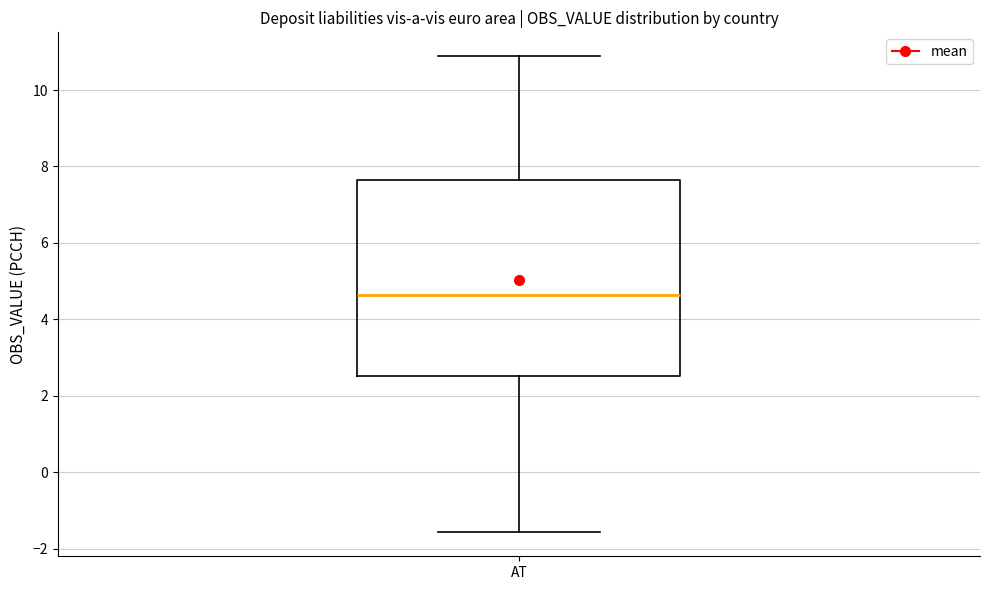

Read this box plot against the y-axis: the position of the median line, the range covered by the box, and the ends of both whiskers. The values are not printed on the chart, so give them approximately, as read against the axis.

median 4.6, box 2.6 to 7.6, whiskers -1.6 to 10.8